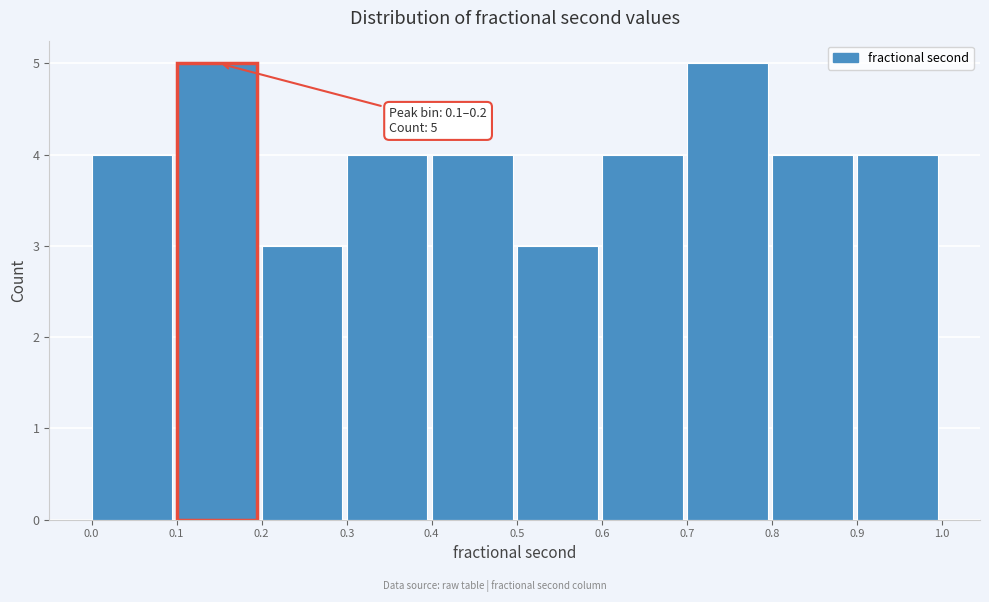

Reading left to right, extract all data points from this chart.

0.0=4	0.1=5	0.2=3	0.3=4	0.4=4	0.5=3	0.6=4	0.7=5	0.8=4	0.9=4